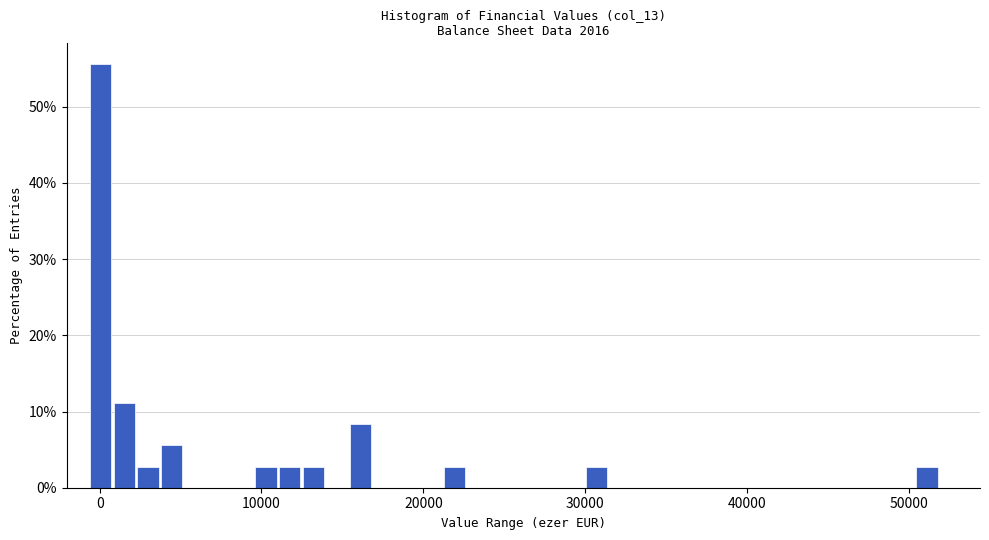

Read against the x-axis, roughly where is the centre of the tallest bar?

0